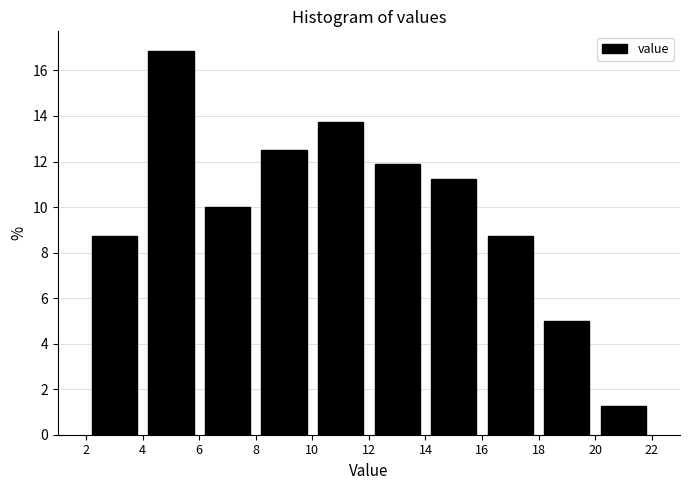

Reading left to right, transcribe this chart: for each bar, give the range it covers on the x-axis and its height. The values are not printed on the chart, so give them approximately, as read against the axis.

2 to 4: 8.8
4 to 6: 16.8
6 to 8: 10.0
8 to 10: 12.6
10 to 12: 13.8
12 to 14: 11.8
14 to 16: 11.2
16 to 18: 8.8
18 to 20: 5.0
20 to 22: 1.2